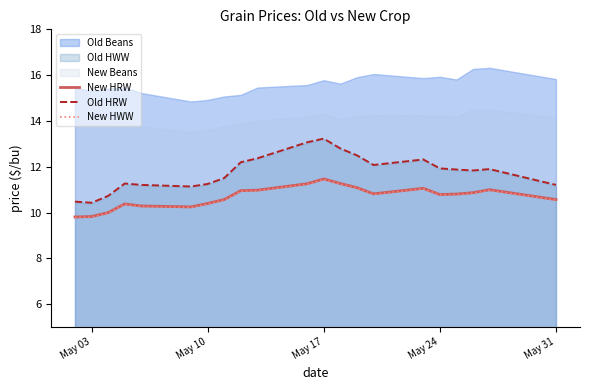

What is the lowest value of the New HWW series?

9.8